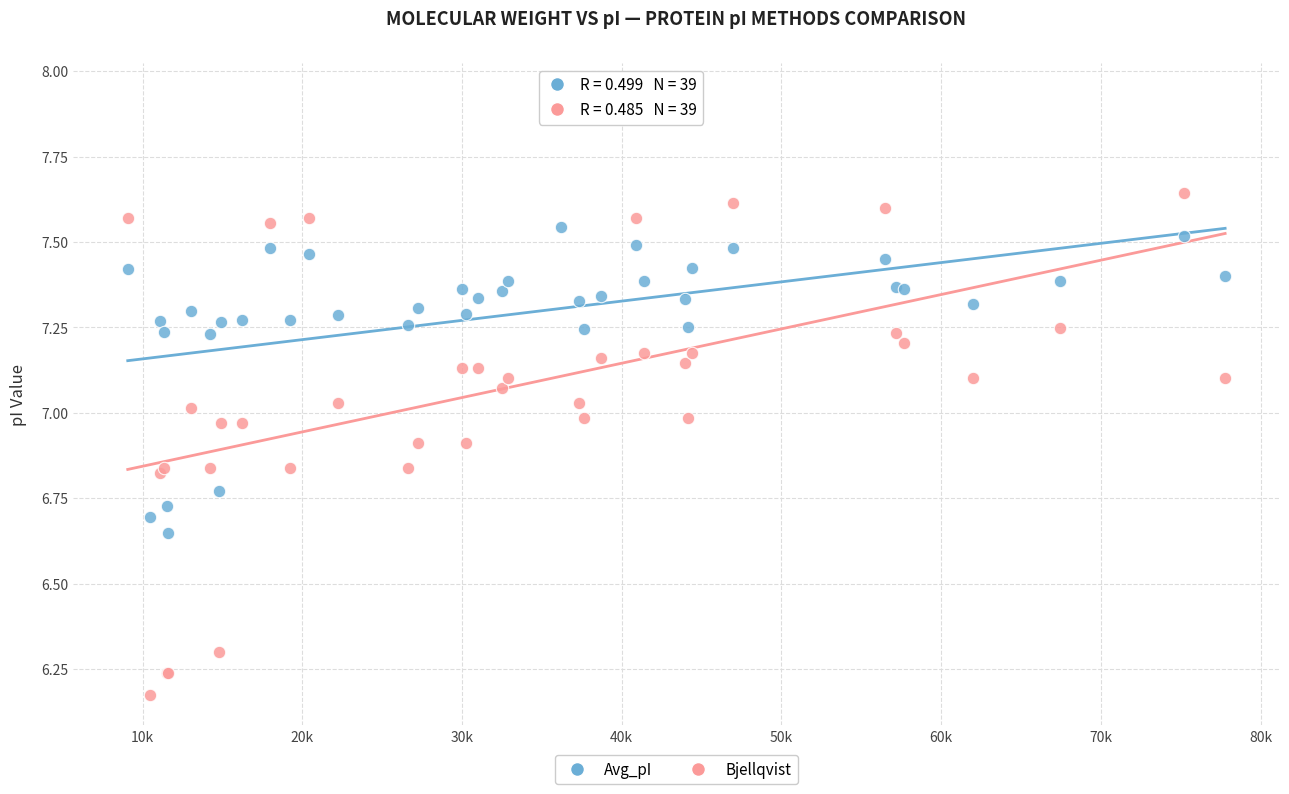

What are all the series names shown in the legend?

Avg_pI, Bjellqvist